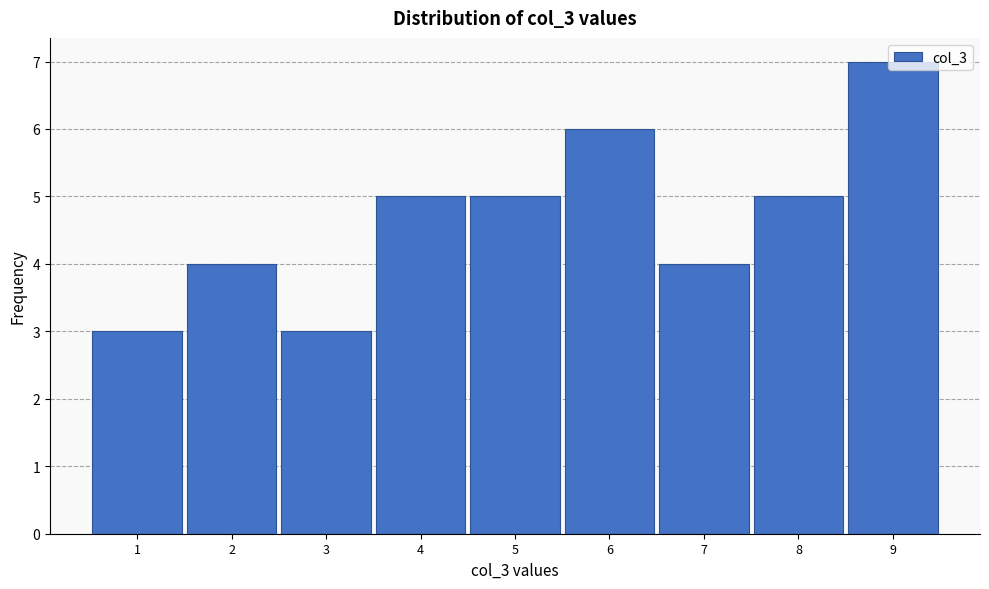

Reading left to right, transcribe this chart: for each bar, give the range it covers on the x-axis and its height. The values are not printed on the chart, so give them approximately, as read against the axis.

0.5 to 1.5: 3
1.5 to 2.5: 4
2.5 to 3.5: 3
3.5 to 4.5: 5
4.5 to 5.5: 5
5.5 to 6.5: 6
6.5 to 7.5: 4
7.5 to 8.5: 5
8.5 to 9.5: 7